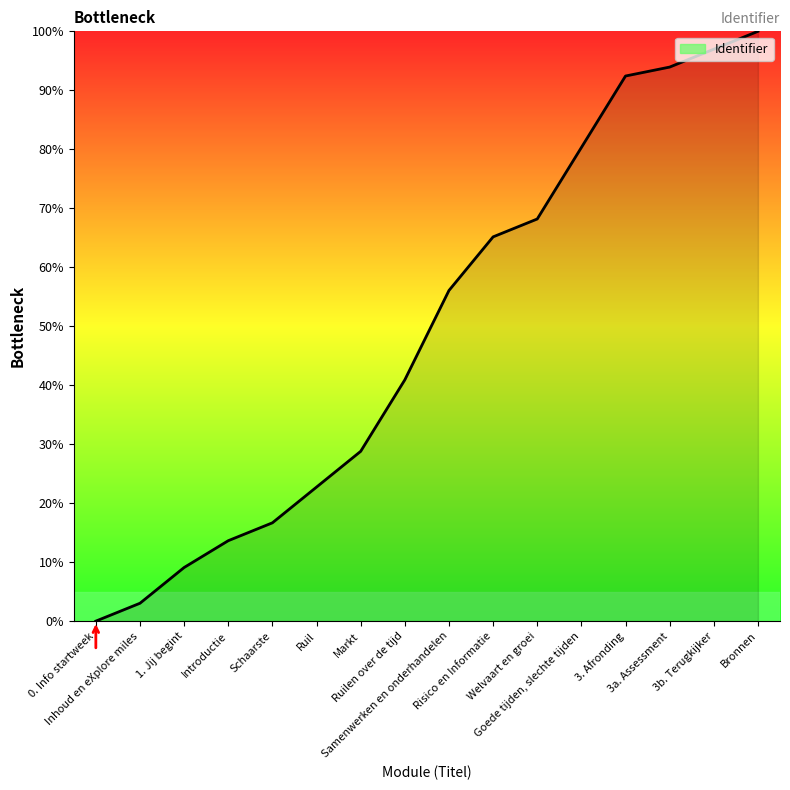

Which label corresponds to the smallest value in the chart?

0. Info startweek